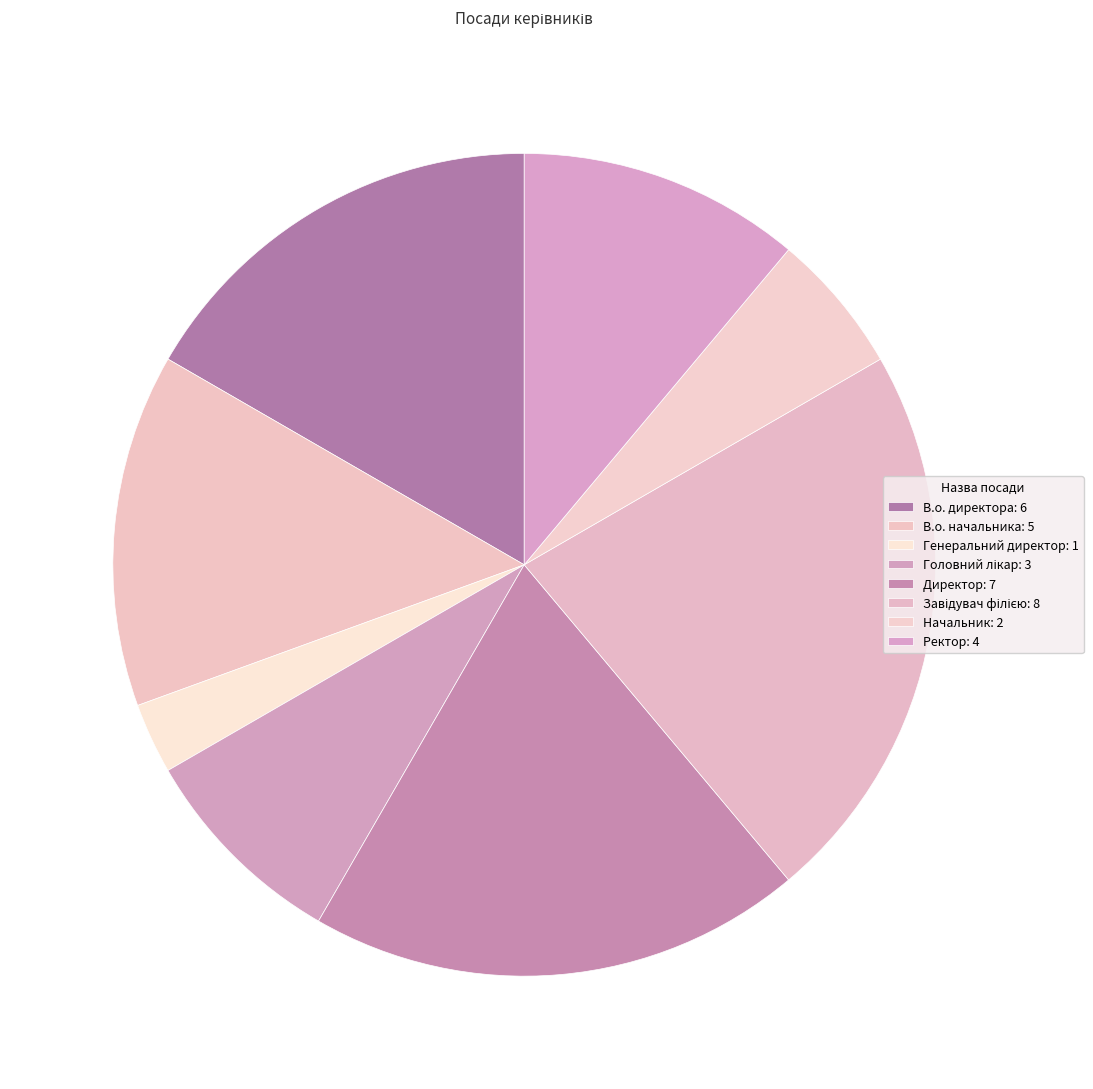

What percentage is the Ректор slice, to the nearest percent?

11%